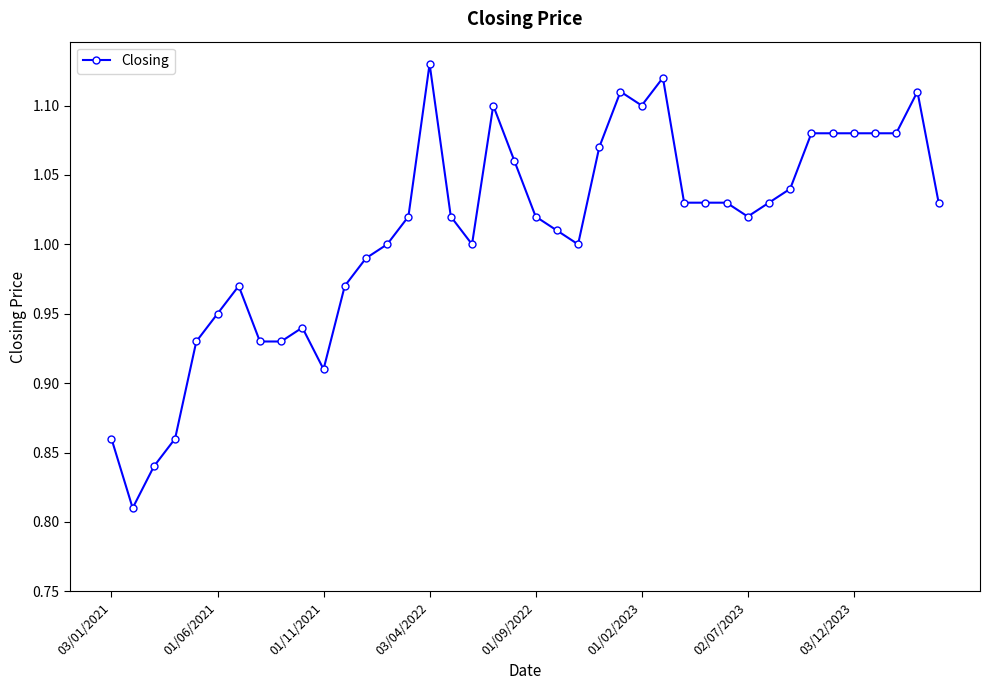

True or false: there are more than 1 points higher than both neighbors.

True